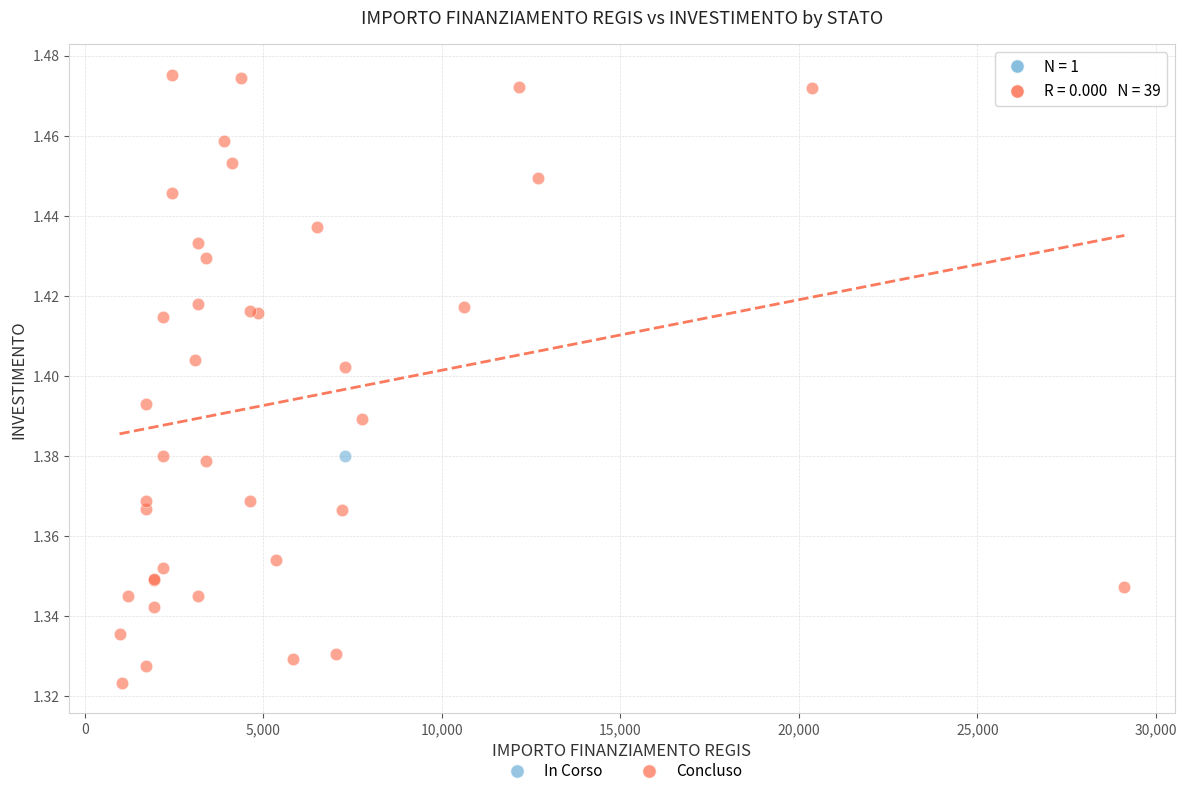

What are all the series names shown in the legend?

In Corso, Concluso